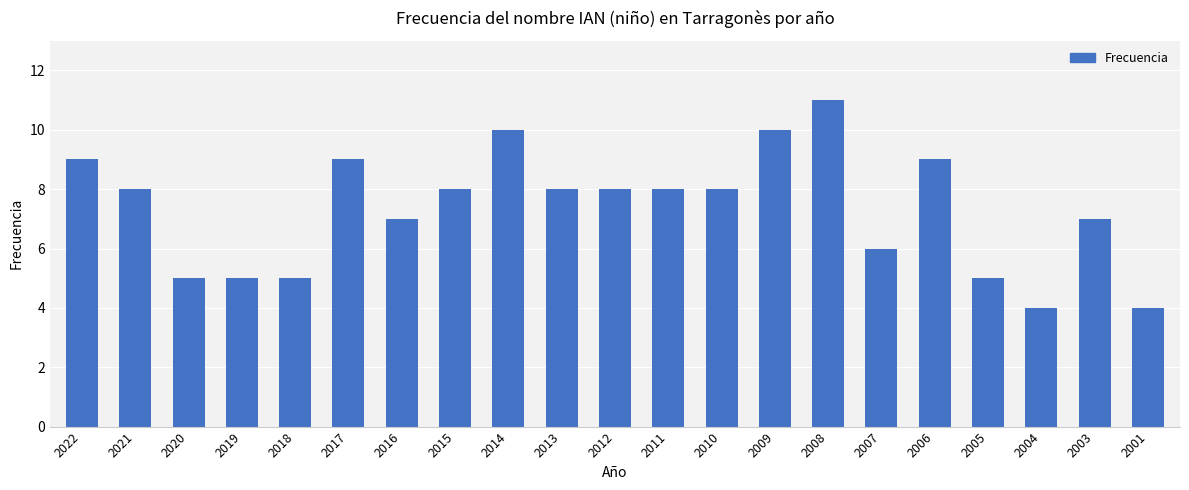

What is the minimum value shown in the chart?

4